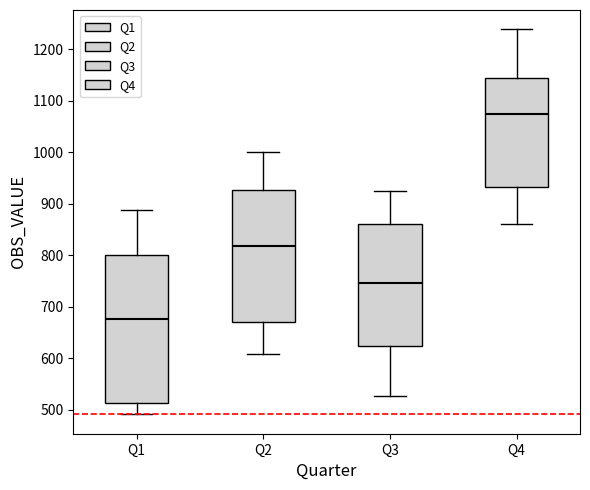

Reading left to right, transcribe this box plot: for each box, give where its median line is, the range the box spans, and where its two whiskers end, as read against the y-axis. The values are not printed on the chart, so give them approximately, as read against the axis.

Q1: median 680, box 510 to 800, whiskers 490 to 890
Q2: median 820, box 670 to 930, whiskers 610 to 1000
Q3: median 750, box 620 to 860, whiskers 530 to 920
Q4: median 1070, box 930 to 1140, whiskers 860 to 1240